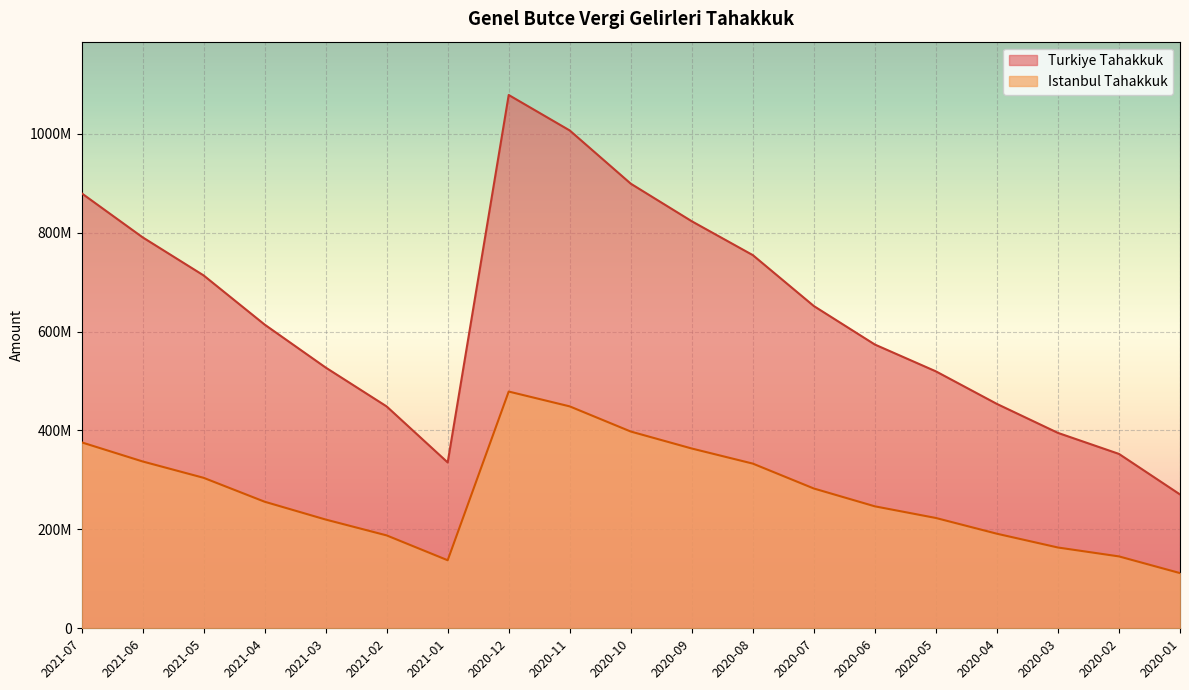

What is the sum of all Istanbul Tahakkuk values?

5203578677